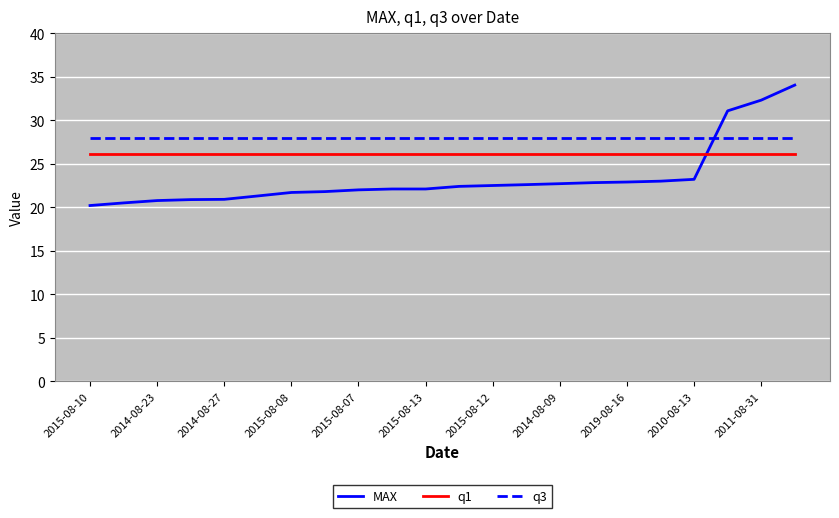

Which series has the largest total across all categories?

q3